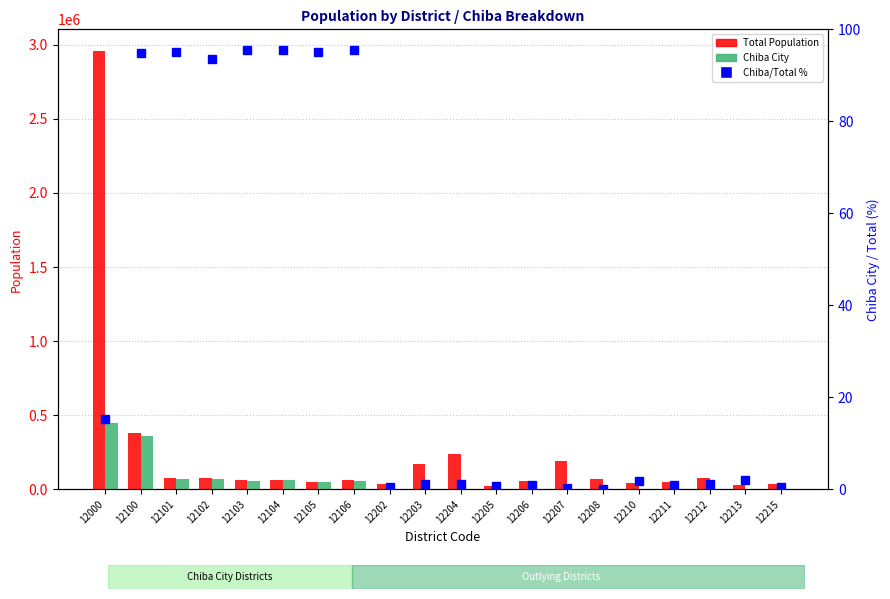

Which series has the largest total across all categories?

Total Population